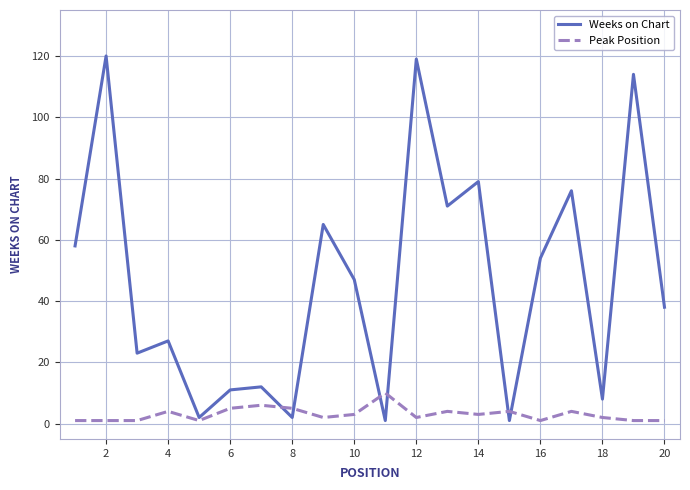

Is this an area chart (filled region under the line)?

No